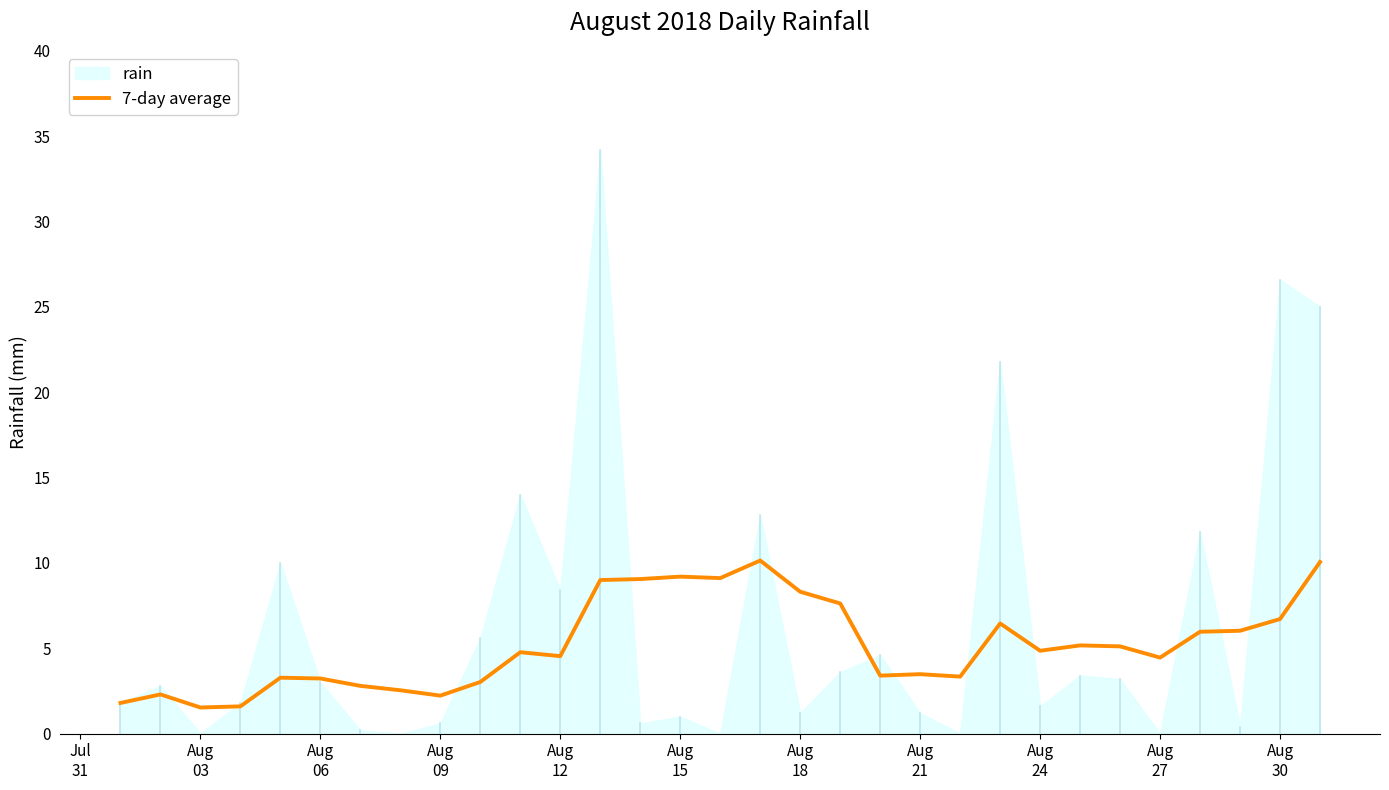

What is the minimum value for 7-day average?

1.5